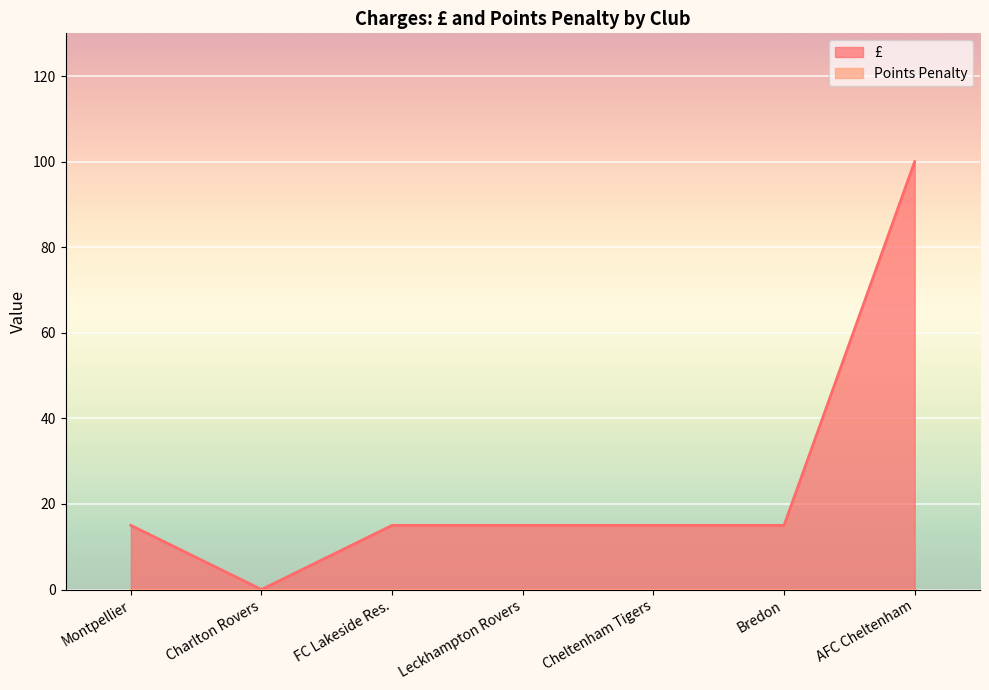

Which has a higher value, Leckhampton Rovers or Montpellier?

Leckhampton Rovers